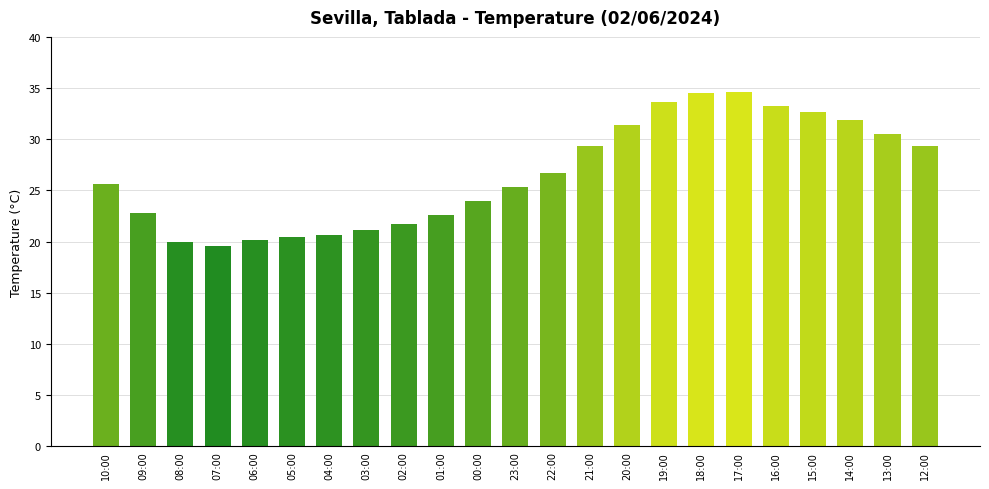

Between 08:00 and 20:00, which is larger?

20:00